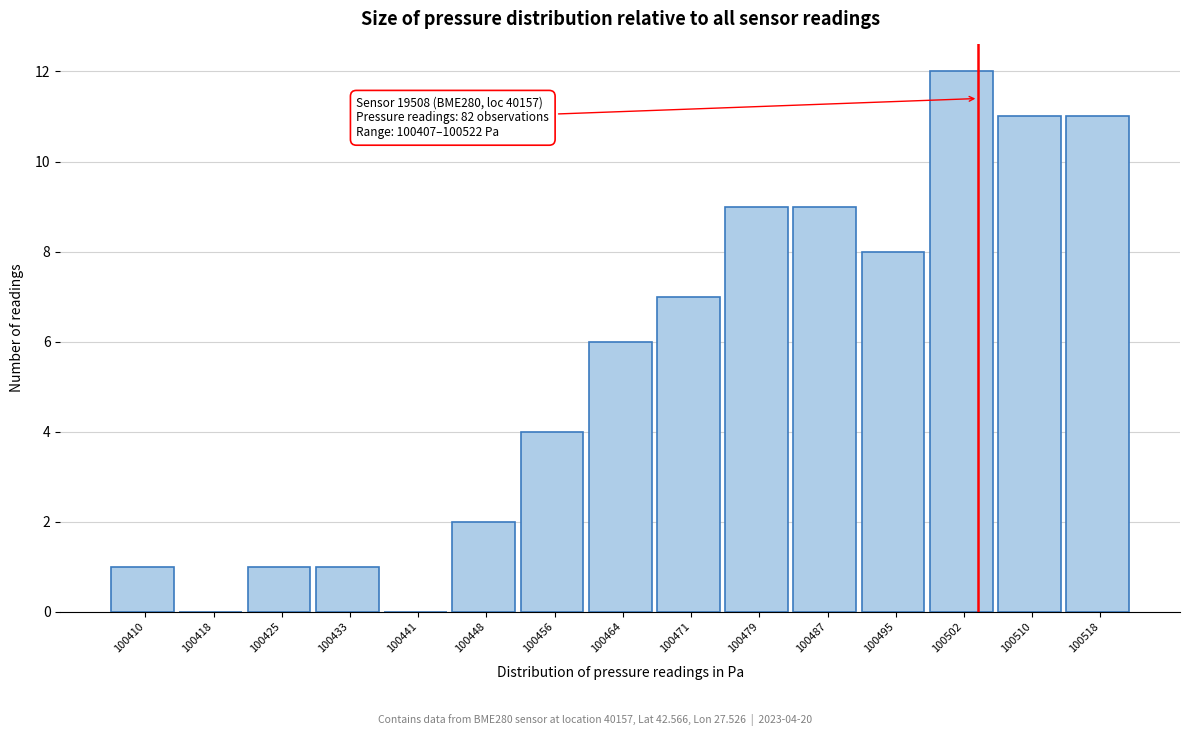

Which range on the x-axis has the tallest bar?

100499 to 100507